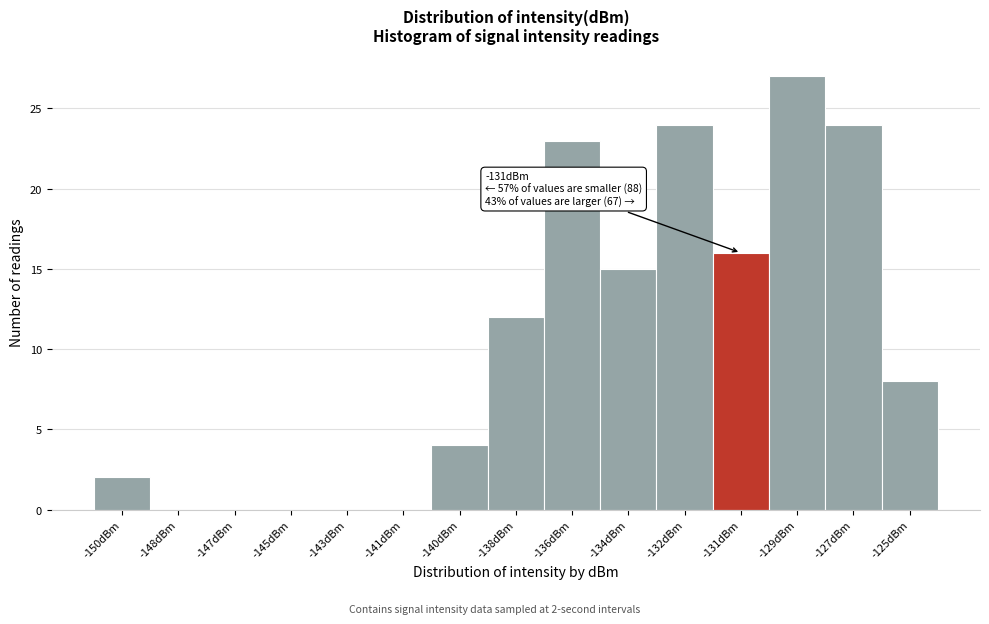

Reading left to right, list all the values displayed in this chart.

-150dBm=2	-148dBm=0	-147dBm=0	-145dBm=0	-143dBm=0	-141dBm=0	-140dBm=4	-138dBm=12	-136dBm=23	-134dBm=15	-132dBm=24	-131dBm=16	-129dBm=27	-127dBm=24	-125dBm=8